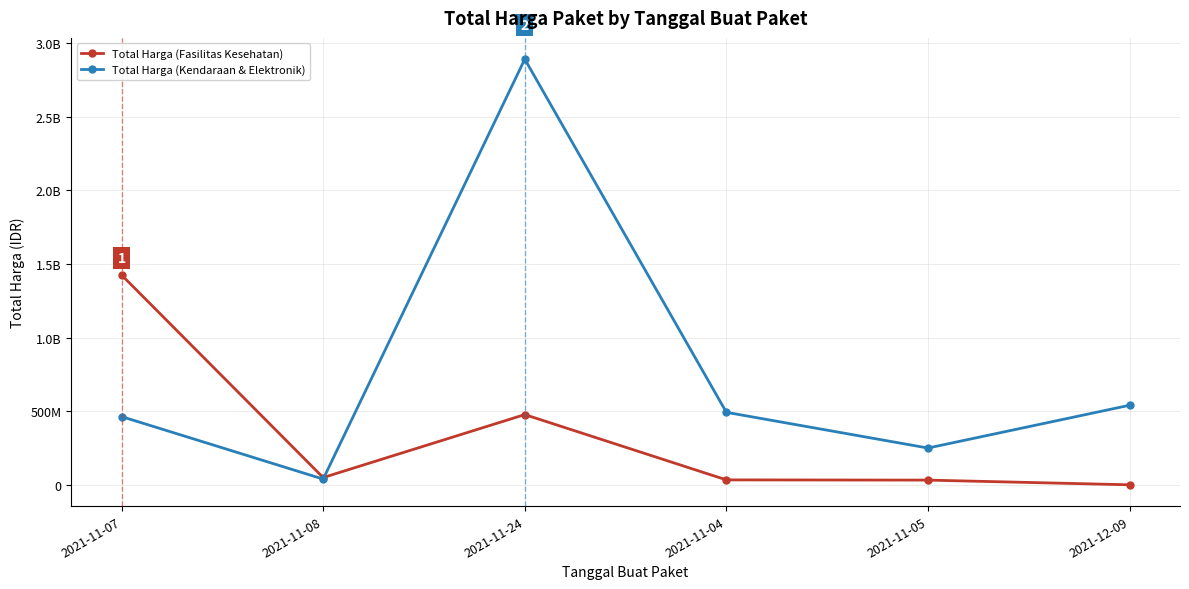

At which label does Total Harga (Kendaraan & Elektronik) first exceed 493000000?

2021-11-24